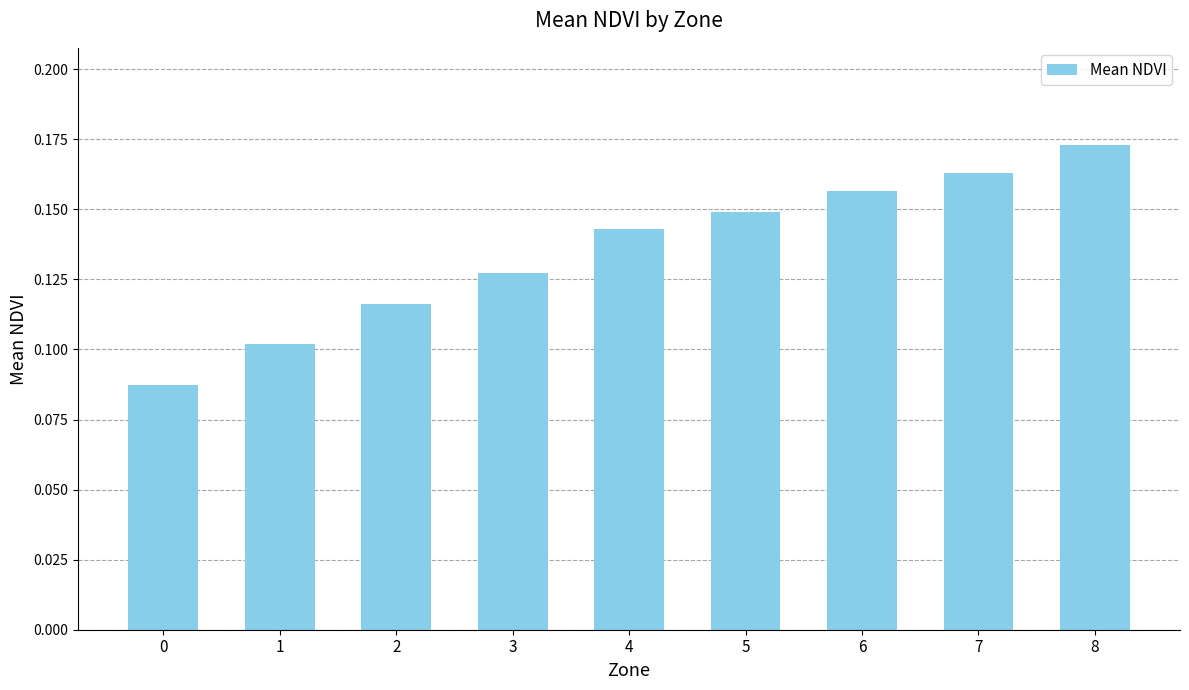

Rank the categories by value from lowest to highest.

0, 1, 2, 3, 4, 5, 6, 7, 8